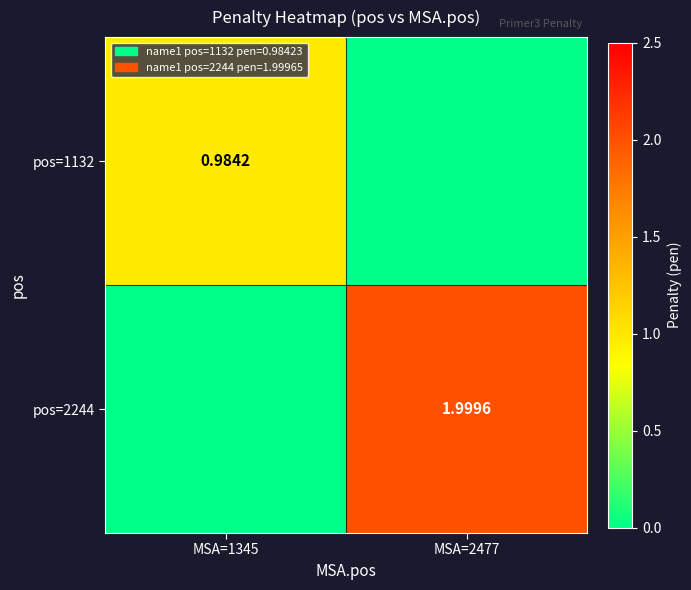

Which category has the lowest value in the pos=1132 series?

MSA=2477